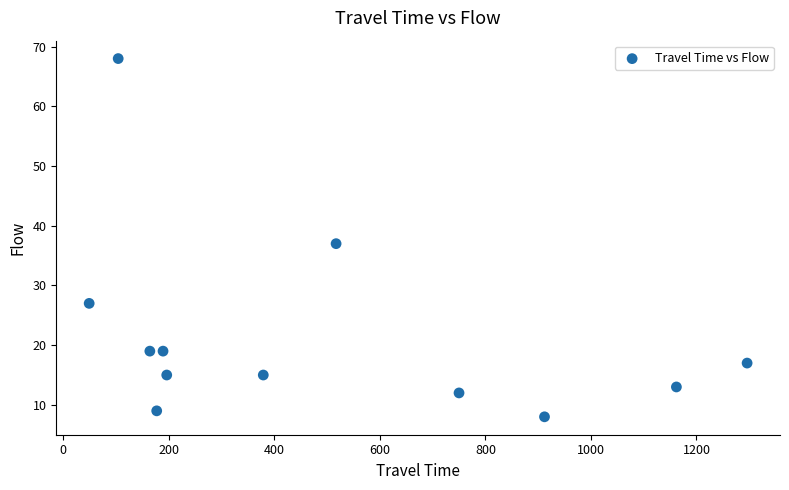

What Y value in the scatter plot is closest to 38?

37